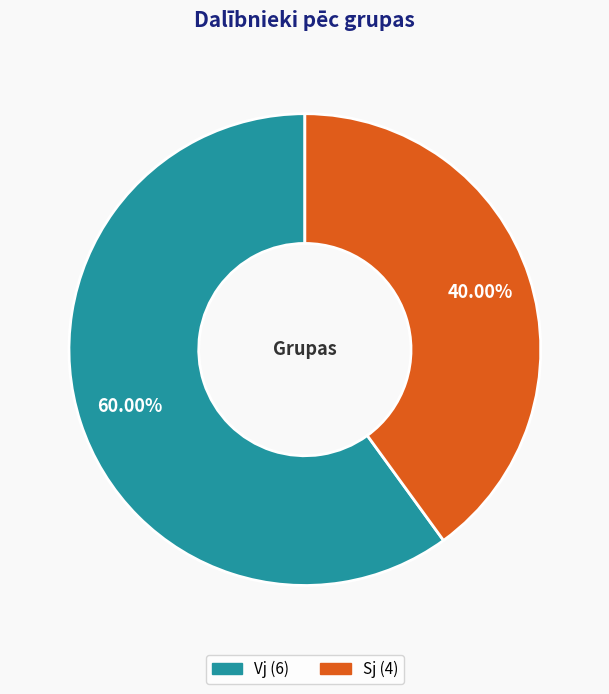

Which category accounts for the majority?

Vj